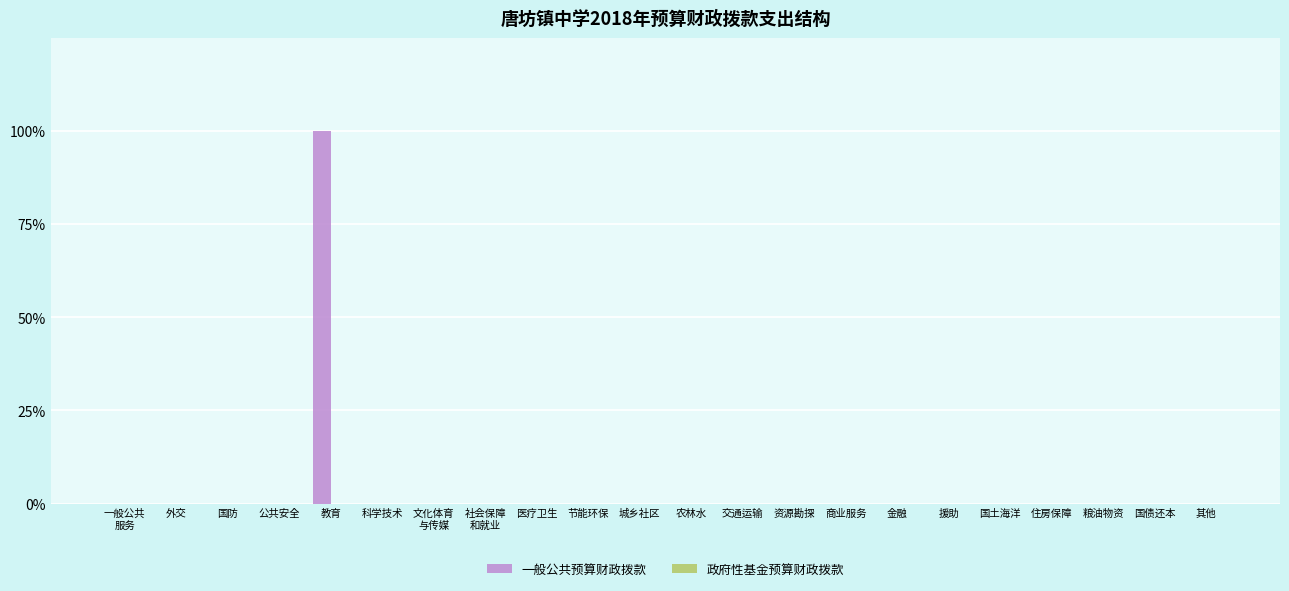

Is it true that the value at 国防 is 0?

True